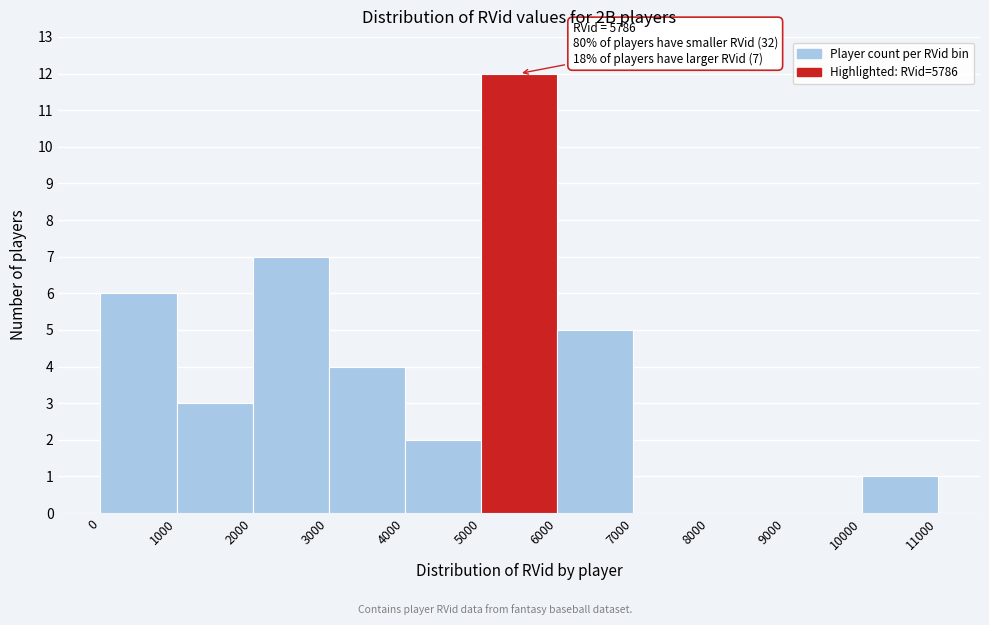

Over which range of the x-axis is the bar tallest?

5000 to 6000